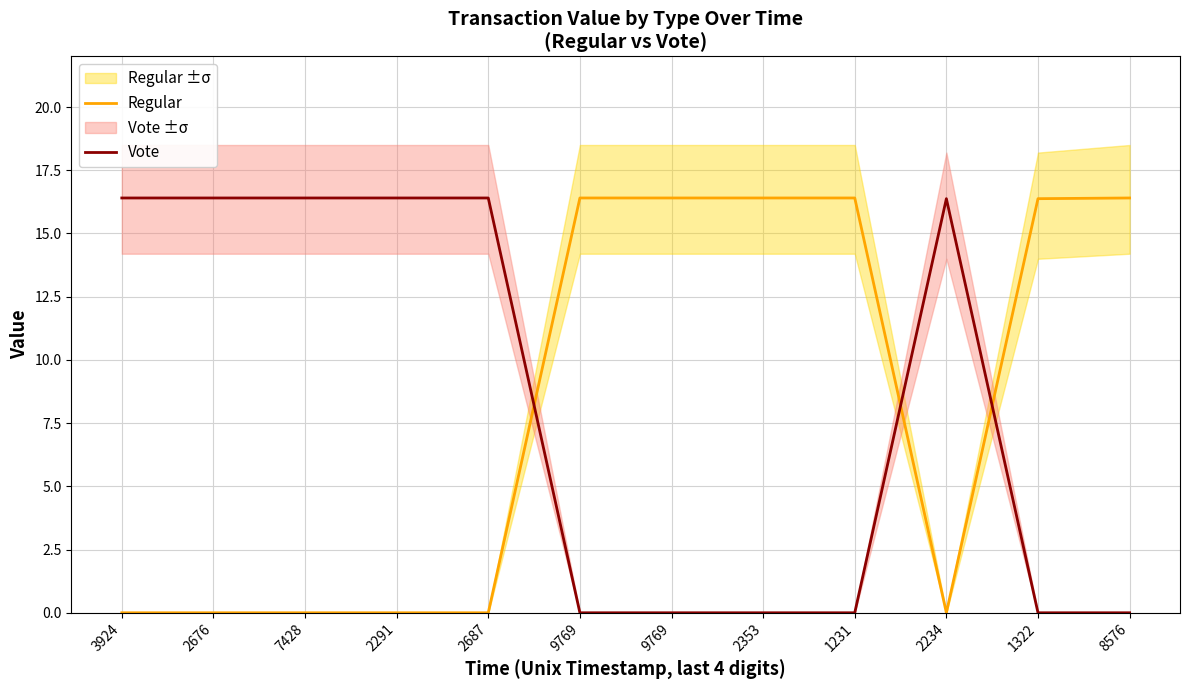

How many intersections are there between Regular and Vote?

3